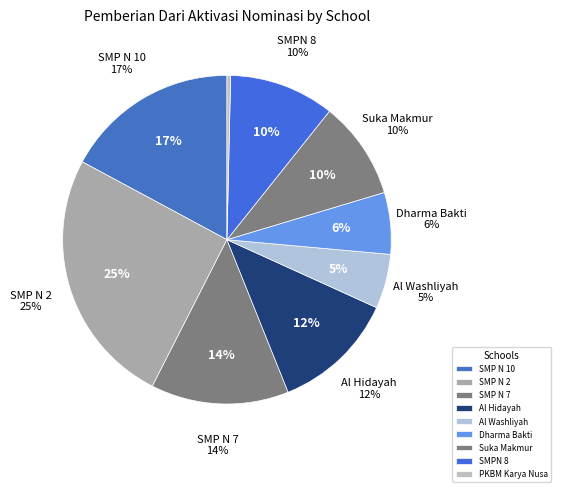

Which category has the smallest portion of the pie?

PKBM KARYA NUSA